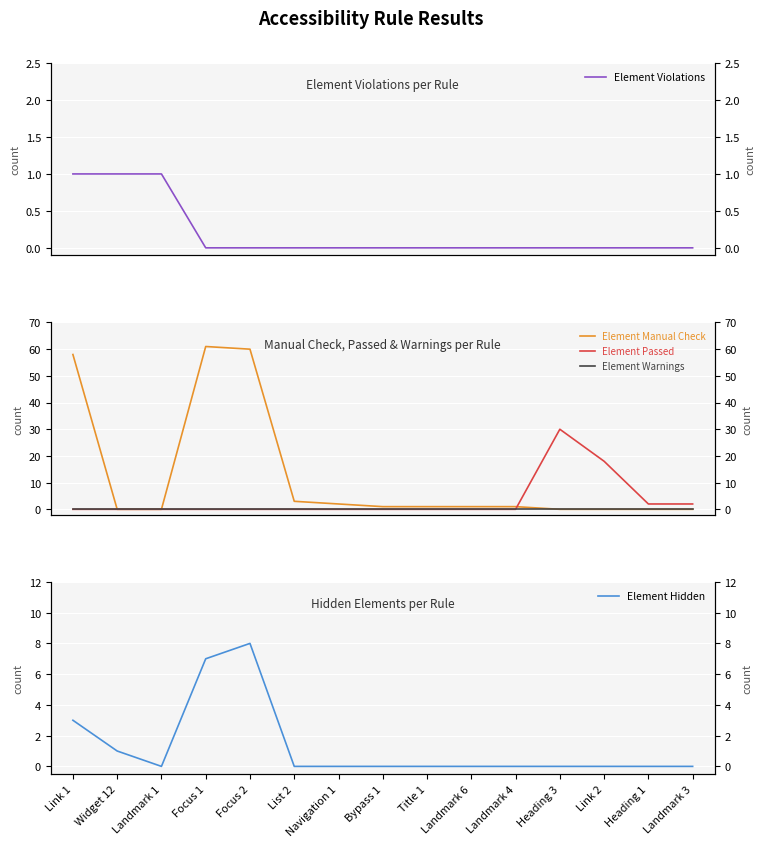

What are all the series names shown in the legend?

Element Violations, Element Manual Check, Element Passed, Element Warnings, Element Hidden